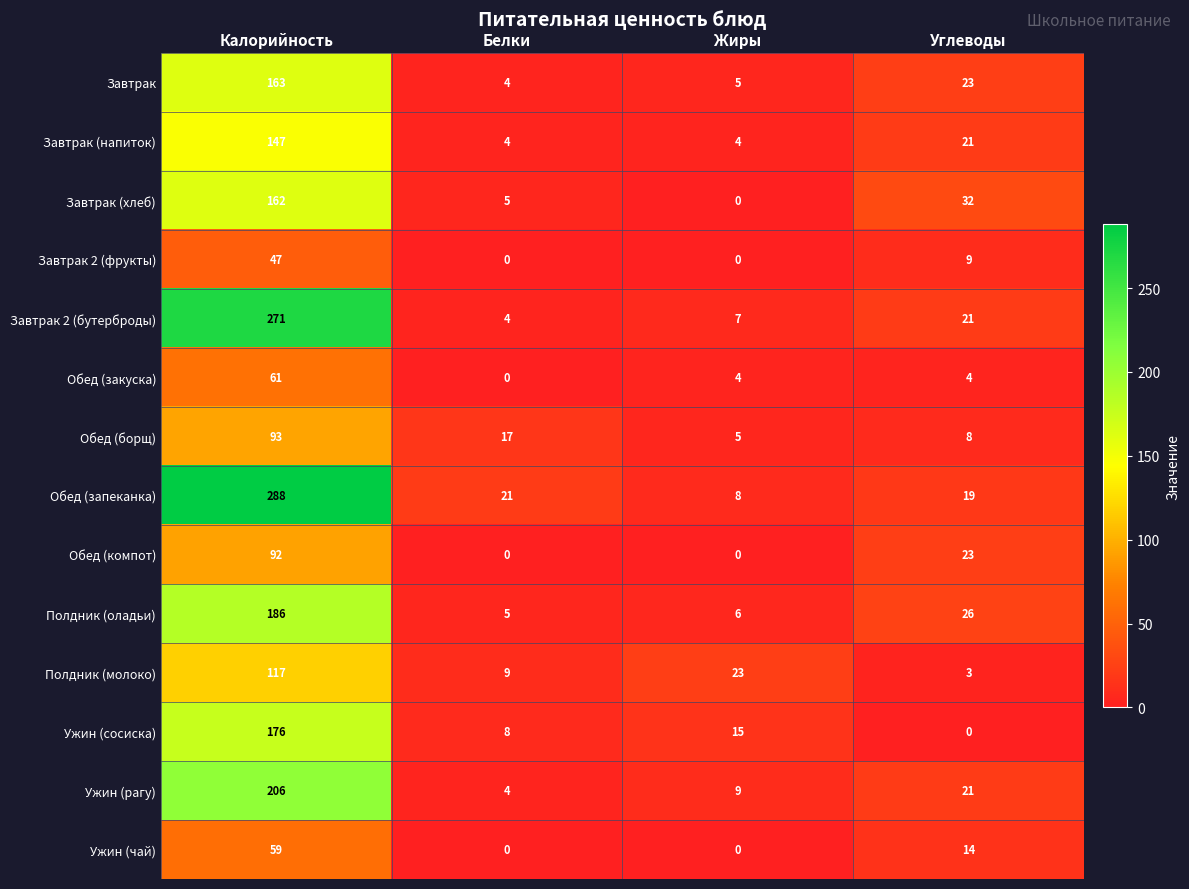

What is the difference between the maximum and second lowest values in the Завтрак (хлеб) series?

157